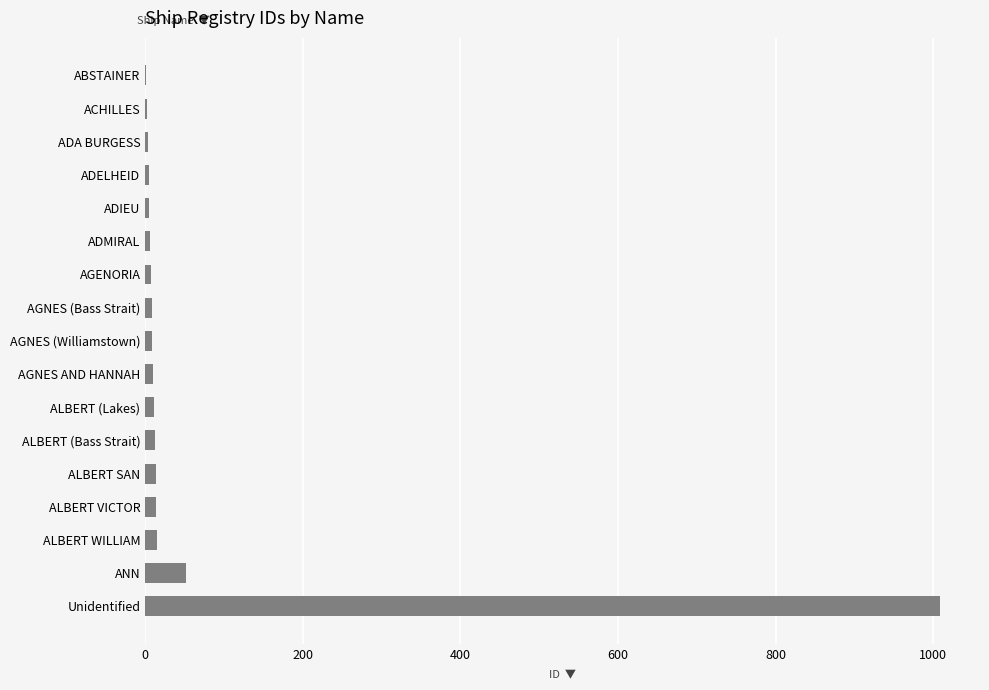

What is the maximum value shown in the chart?

1009